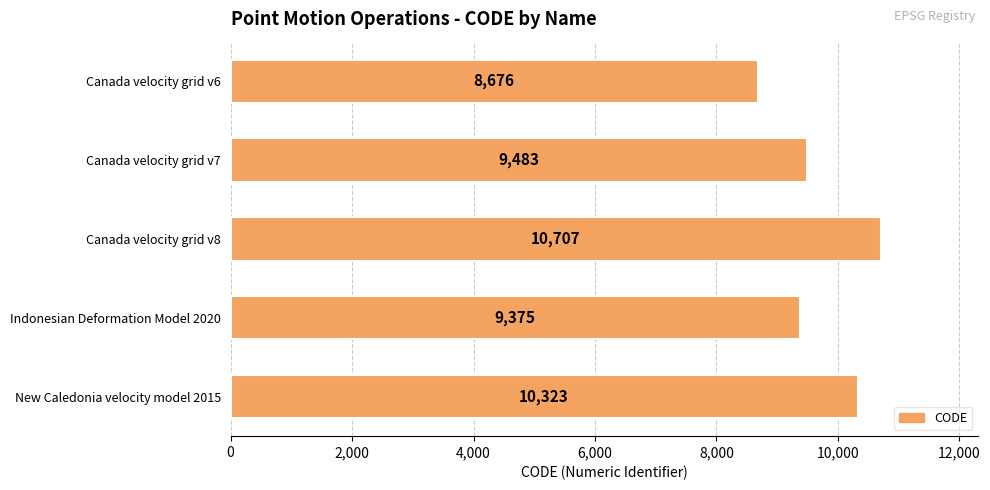

The chart shows a value of 2340 at Indonesian Deformation Model 2020. True or false?

False